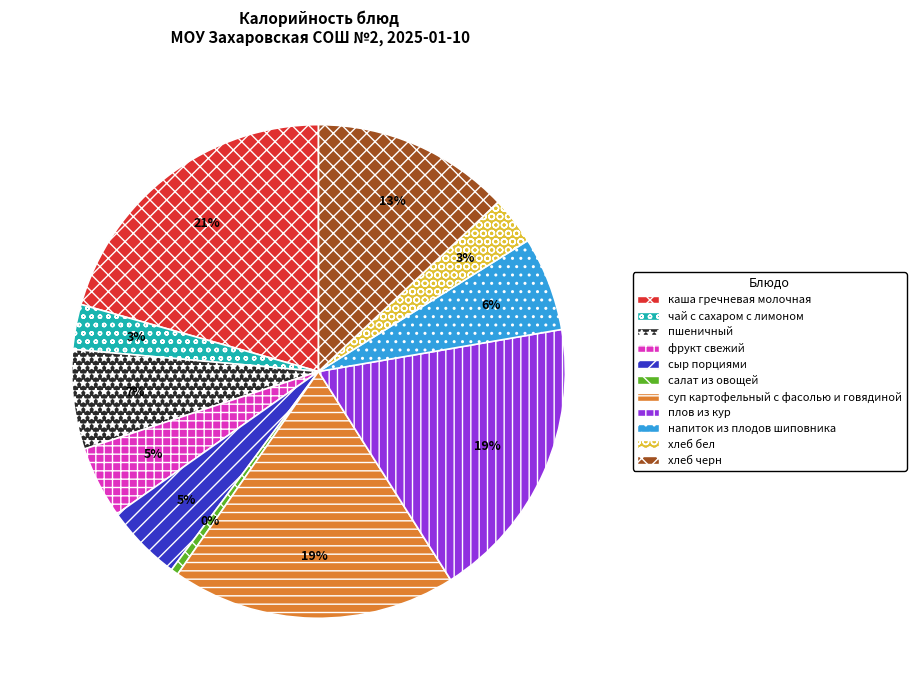

How many slices are in this pie chart?

11